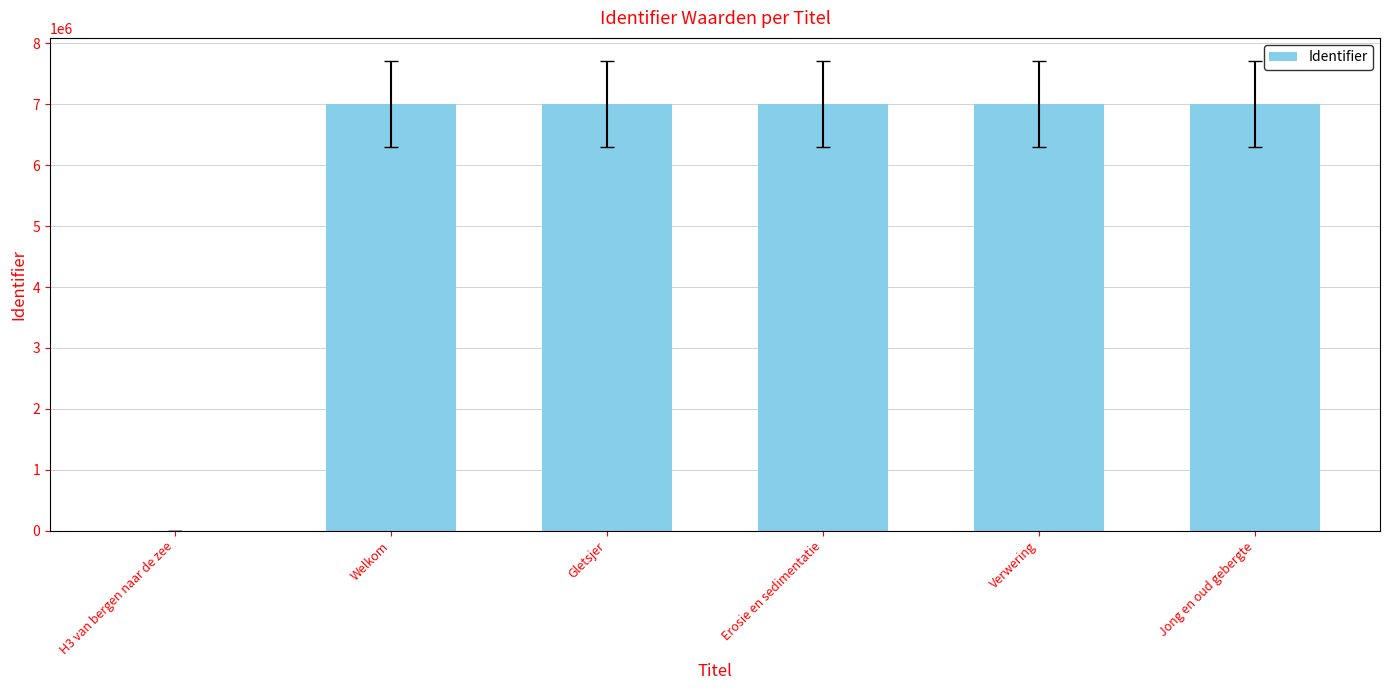

What is the change in value from Welkom to Gletsjer?

+3